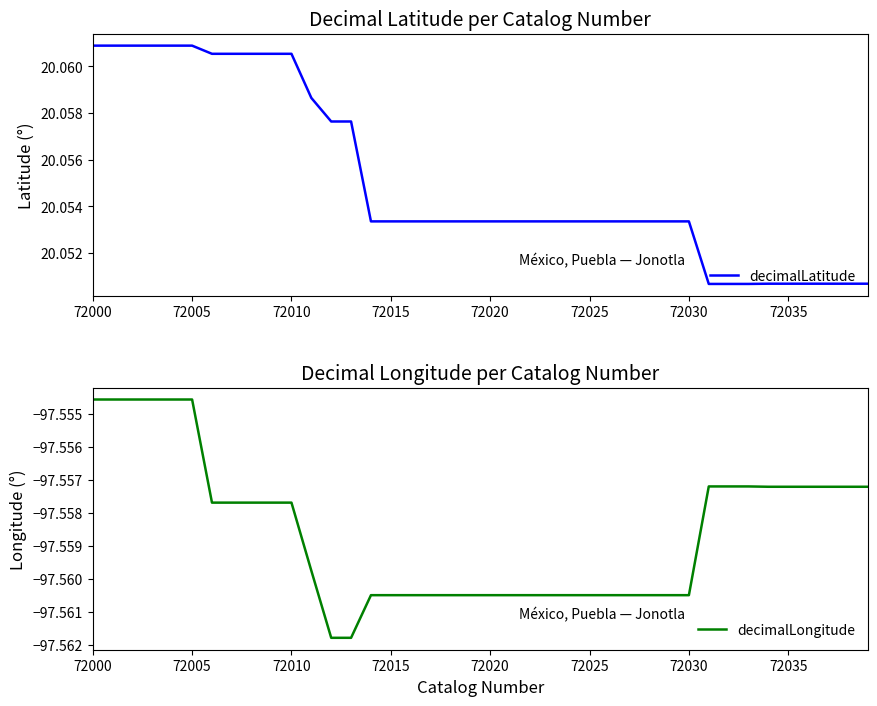

What is the sum of all decimalLatitude values?

802.2